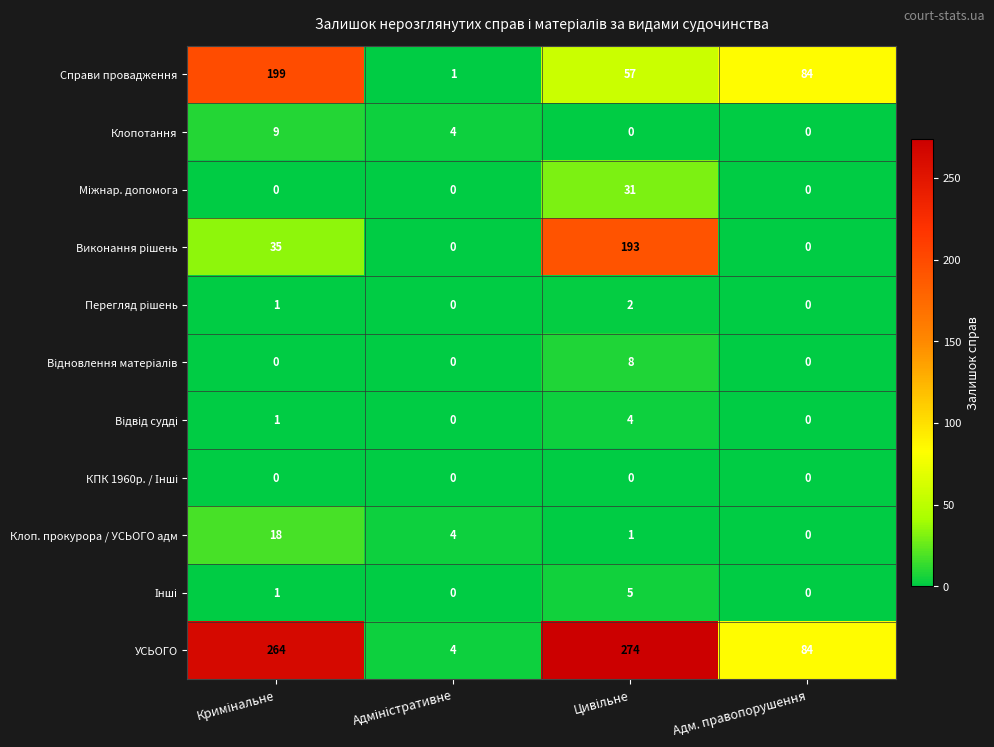

Count the number of categories in the chart.

4